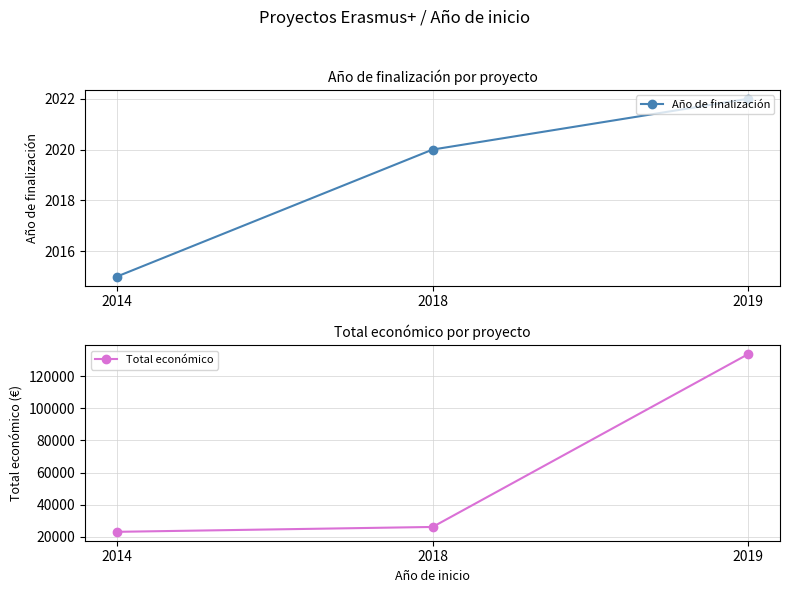

Which series has the largest total across all categories?

Total económico